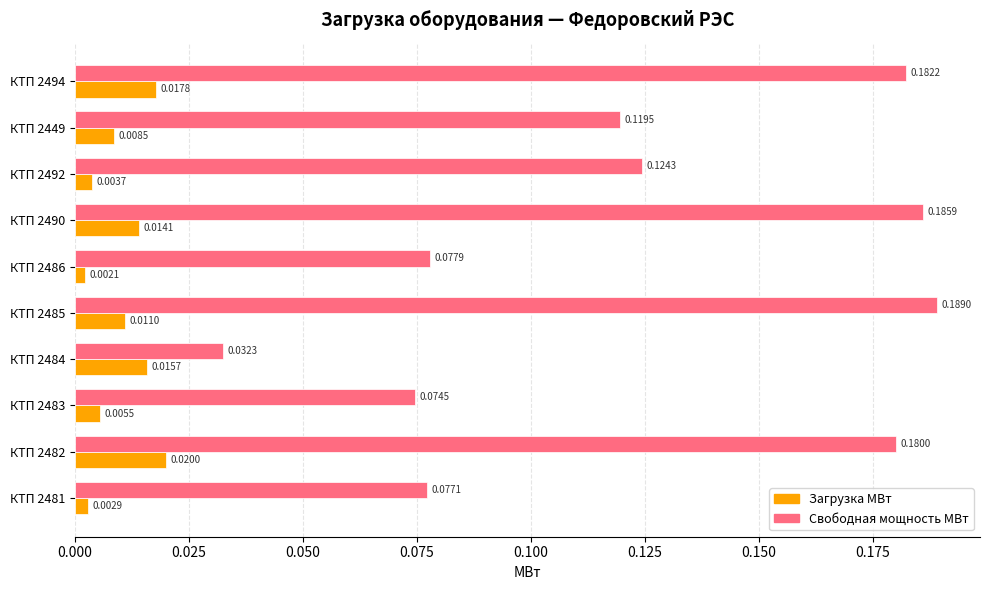

Rank the series by their average value, from highest to lowest.

Свободная мощность МВт, Загрузка МВт